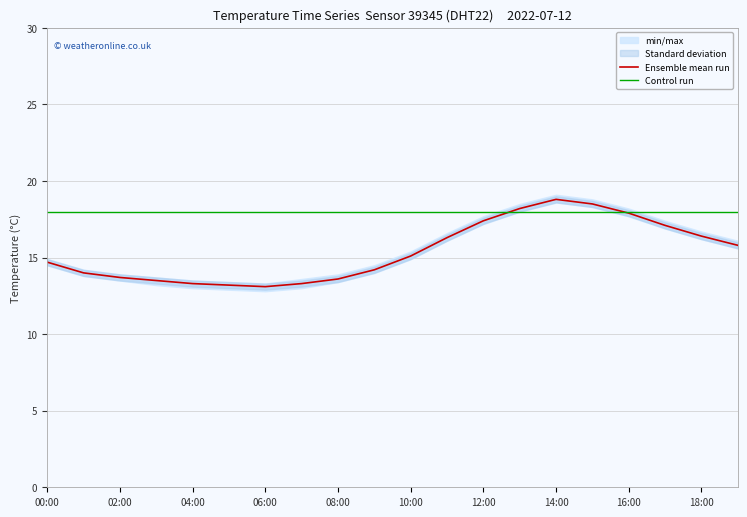

True or false: Ensemble mean run has a value of 8.3 at 04:00.

False